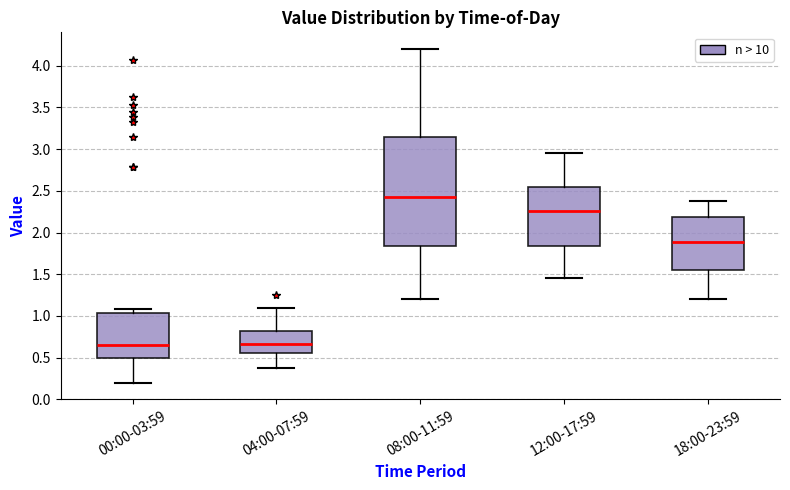

Where does the upper whisker of the box for 08:00-11:59 end on the y-axis? The values are not printed on the chart, so give them approximately, as read against the axis.

4.20